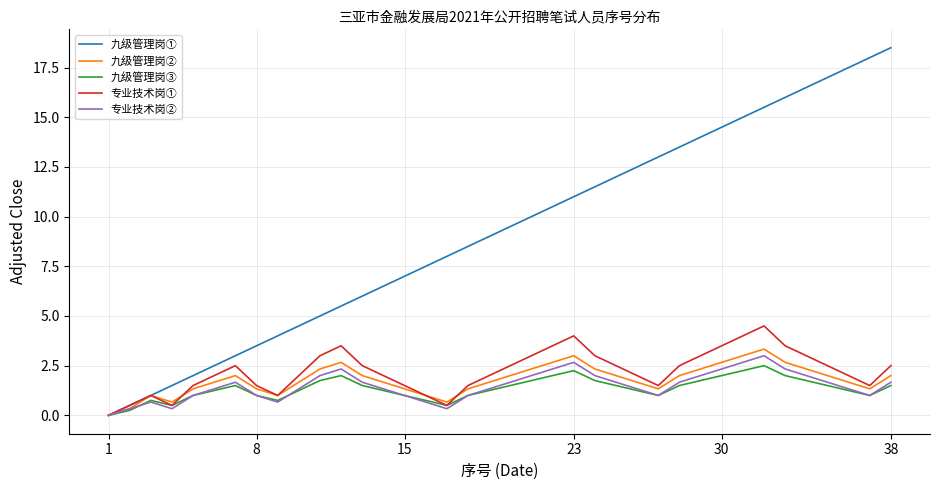

How many interior local valleys does the 九级管理岗③ series have?

5